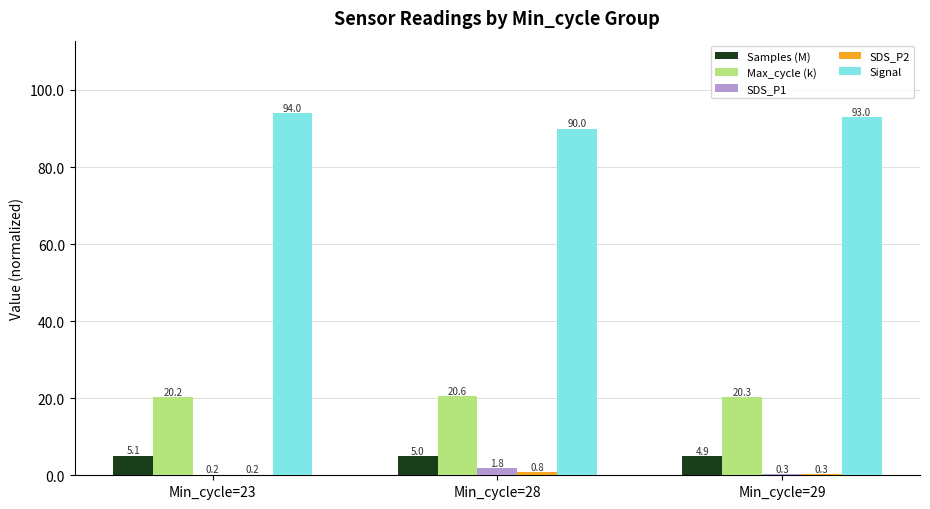

True or false: Max_cycle (k) has a value of 20.6 at Min_cycle=28.

True